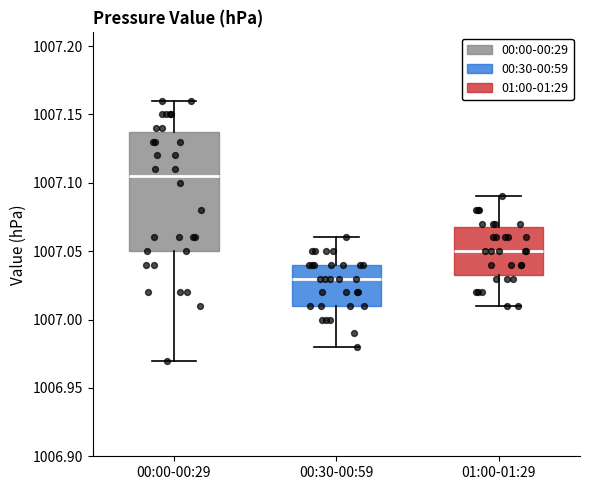

Which box's median line is the lowest?

00:30-00:59